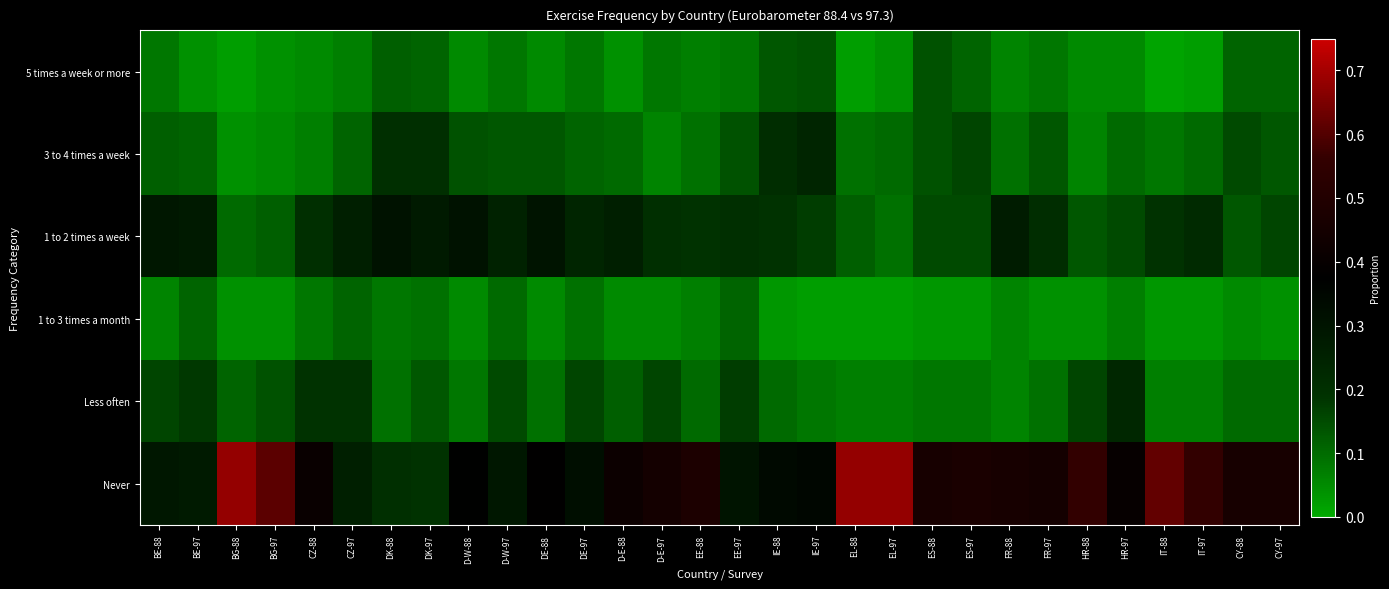

Reading left to right, extract all data points from this chart.

5 times a week or more: BE-88=0.1	BE-97=0.0	BG-88=0.0	BG-97=0.0	CZ-88=0.1	CZ-97=0.1	DK-88=0.1	DK-97=0.1	D-W-88=0.1	D-W-97=0.1	DE-88=0.1	DE-97=0.1	D-E-88=0.0	D-E-97=0.1	EE-88=0.1	EE-97=0.1	IE-88=0.1	IE-97=0.1	EL-88=0.0	EL-97=0.0	ES-88=0.1	ES-97=0.1	FR-88=0.1	FR-97=0.1	HR-88=0.1	HR-97=0.1	IT-88=0.0	IT-97=0.0	CY-88=0.1	CY-97=0.1
3 to 4 times a week: BE-88=0.1	BE-97=0.1	BG-88=0.0	BG-97=0.1	CZ-88=0.1	CZ-97=0.1	DK-88=0.2	DK-97=0.2	D-W-88=0.1	D-W-97=0.1	DE-88=0.1	DE-97=0.1	D-E-88=0.1	D-E-97=0.1	EE-88=0.1	EE-97=0.1	IE-88=0.2	IE-97=0.2	EL-88=0.1	EL-97=0.1	ES-88=0.1	ES-97=0.2	FR-88=0.1	FR-97=0.1	HR-88=0.1	HR-97=0.1	IT-88=0.1	IT-97=0.1	CY-88=0.1	CY-97=0.1
1 to 2 times a week: BE-88=0.3	BE-97=0.3	BG-88=0.1	BG-97=0.1	CZ-88=0.2	CZ-97=0.3	DK-88=0.3	DK-97=0.3	D-W-88=0.3	D-W-97=0.2	DE-88=0.3	DE-97=0.2	D-E-88=0.3	D-E-97=0.2	EE-88=0.2	EE-97=0.2	IE-88=0.2	IE-97=0.2	EL-88=0.1	EL-97=0.1	ES-88=0.1	ES-97=0.1	FR-88=0.3	FR-97=0.2	HR-88=0.1	HR-97=0.1	IT-88=0.2	IT-97=0.2	CY-88=0.1	CY-97=0.2
1 to 3 times a month: BE-88=0.1	BE-97=0.1	BG-88=0.0	BG-97=0.0	CZ-88=0.1	CZ-97=0.1	DK-88=0.1	DK-97=0.1	D-W-88=0.1	D-W-97=0.1	DE-88=0.1	DE-97=0.1	D-E-88=0.1	D-E-97=0.1	EE-88=0.1	EE-97=0.1	IE-88=0.0	IE-97=0.0	EL-88=0.0	EL-97=0.0	ES-88=0.0	ES-97=0.0	FR-88=0.1	FR-97=0.0	HR-88=0.0	HR-97=0.1	IT-88=0.0	IT-97=0.0	CY-88=0.1	CY-97=0.0
Less often: BE-88=0.2	BE-97=0.2	BG-88=0.1	BG-97=0.1	CZ-88=0.2	CZ-97=0.2	DK-88=0.1	DK-97=0.1	D-W-88=0.1	D-W-97=0.1	DE-88=0.1	DE-97=0.2	D-E-88=0.1	D-E-97=0.2	EE-88=0.1	EE-97=0.2	IE-88=0.1	IE-97=0.1	EL-88=0.1	EL-97=0.1	ES-88=0.1	ES-97=0.1	FR-88=0.1	FR-97=0.1	HR-88=0.2	HR-97=0.2	IT-88=0.1	IT-97=0.1	CY-88=0.1	CY-97=0.1
Never: BE-88=0.3	BE-97=0.3	BG-88=0.7	BG-97=0.6	CZ-88=0.4	CZ-97=0.3	DK-88=0.2	DK-97=0.2	D-W-88=0.4	D-W-97=0.3	DE-88=0.4	DE-97=0.3	D-E-88=0.4	D-E-97=0.5	EE-88=0.5	EE-97=0.3	IE-88=0.3	IE-97=0.3	EL-88=0.7	EL-97=0.7	ES-88=0.5	ES-97=0.5	FR-88=0.5	FR-97=0.5	HR-88=0.6	HR-97=0.4	IT-88=0.6	IT-97=0.6	CY-88=0.5	CY-97=0.5